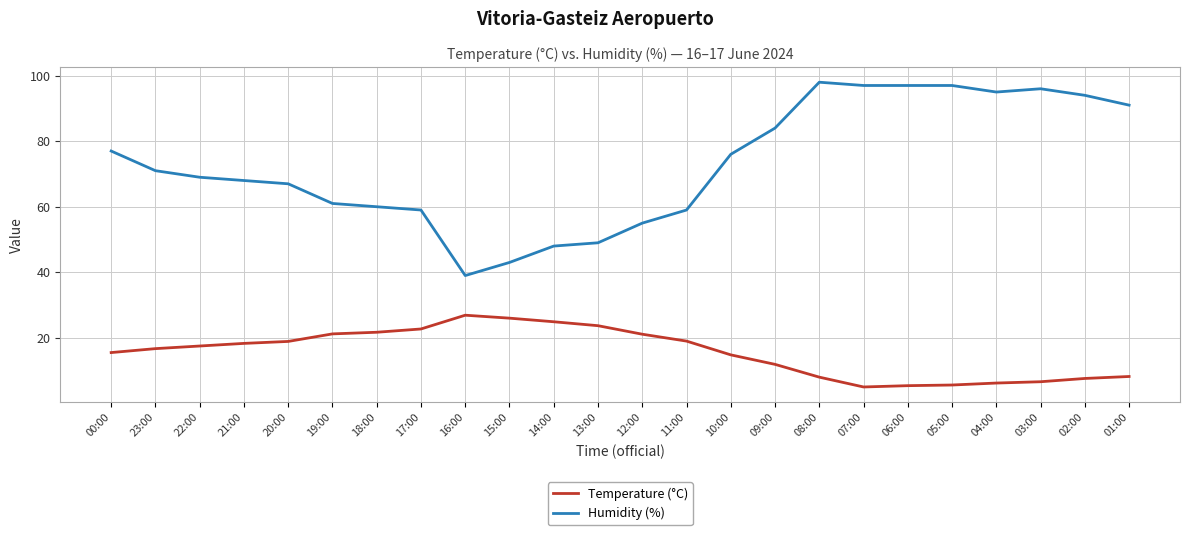

What is the difference between the maximum and minimum values in the Temperature (°C) series?

21.9